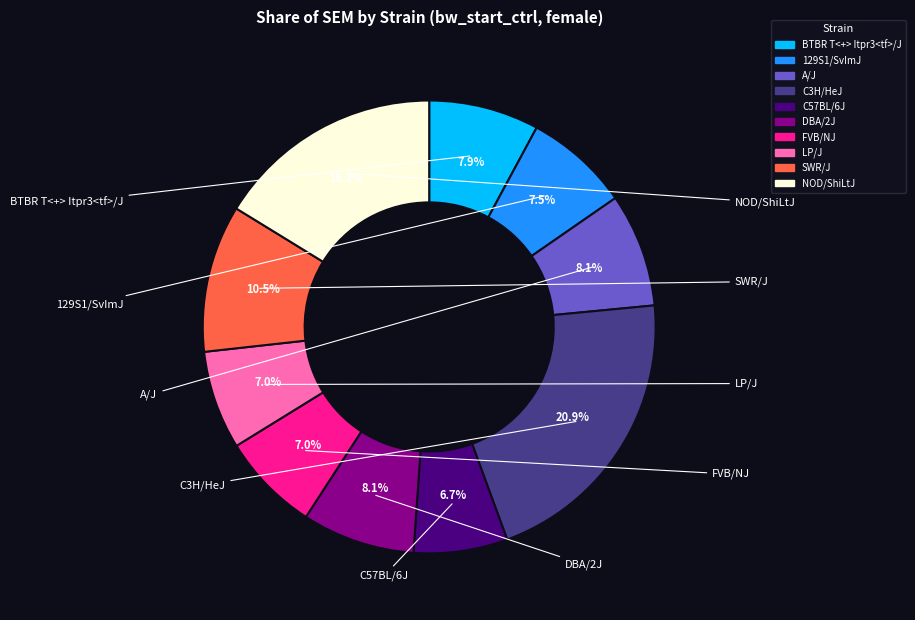

How many segments does this pie chart have?

10